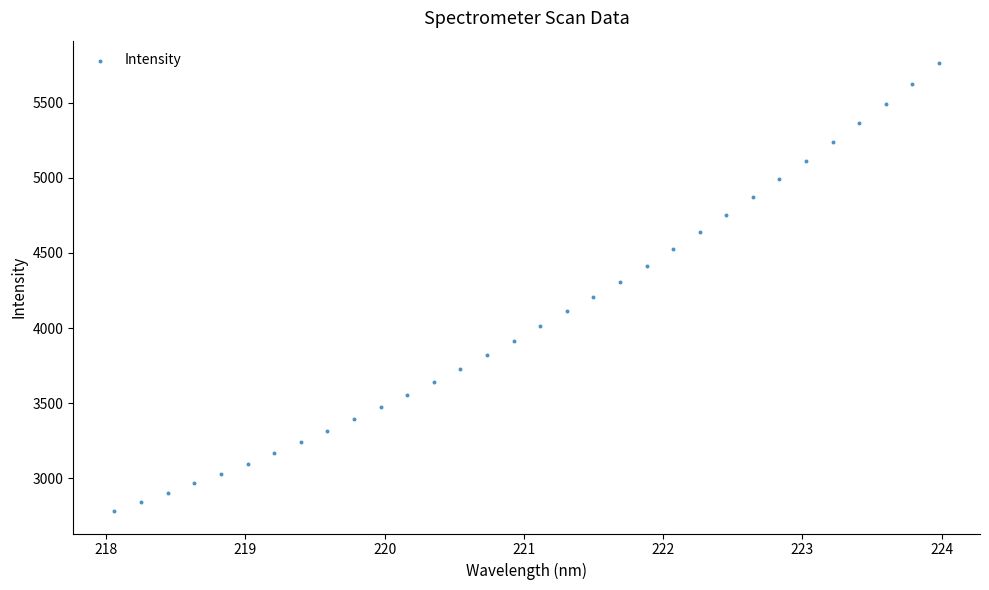

How many data points are displayed?

32